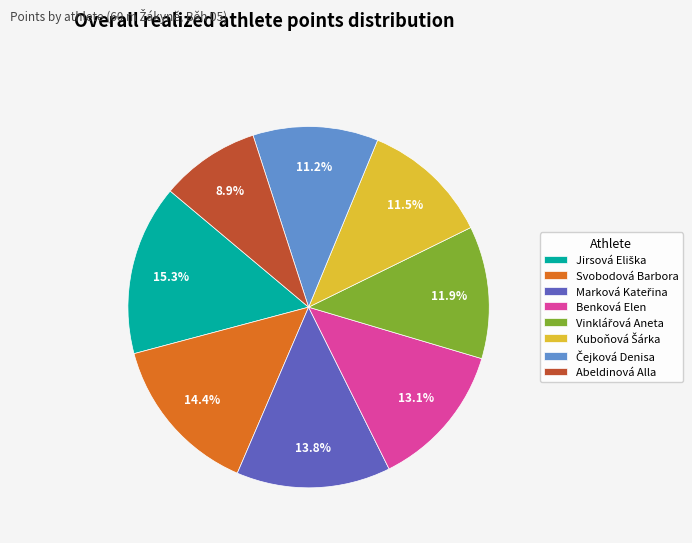

How much of the chart is everything except Benková Elen?

86.9%